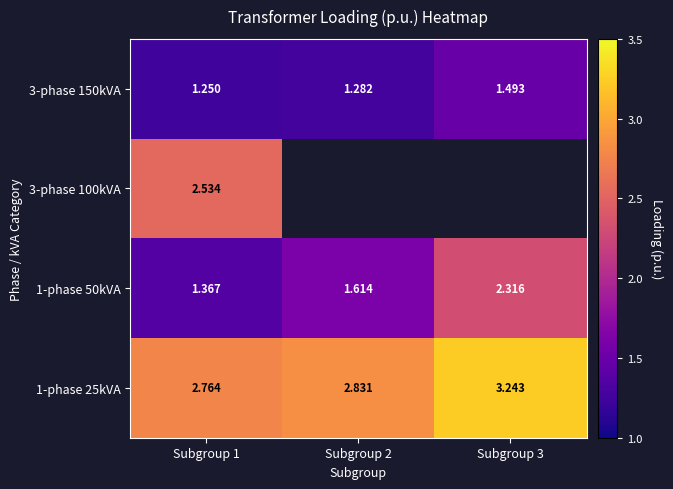

What is the minimum value for 1-phase 50kVA?

1.4